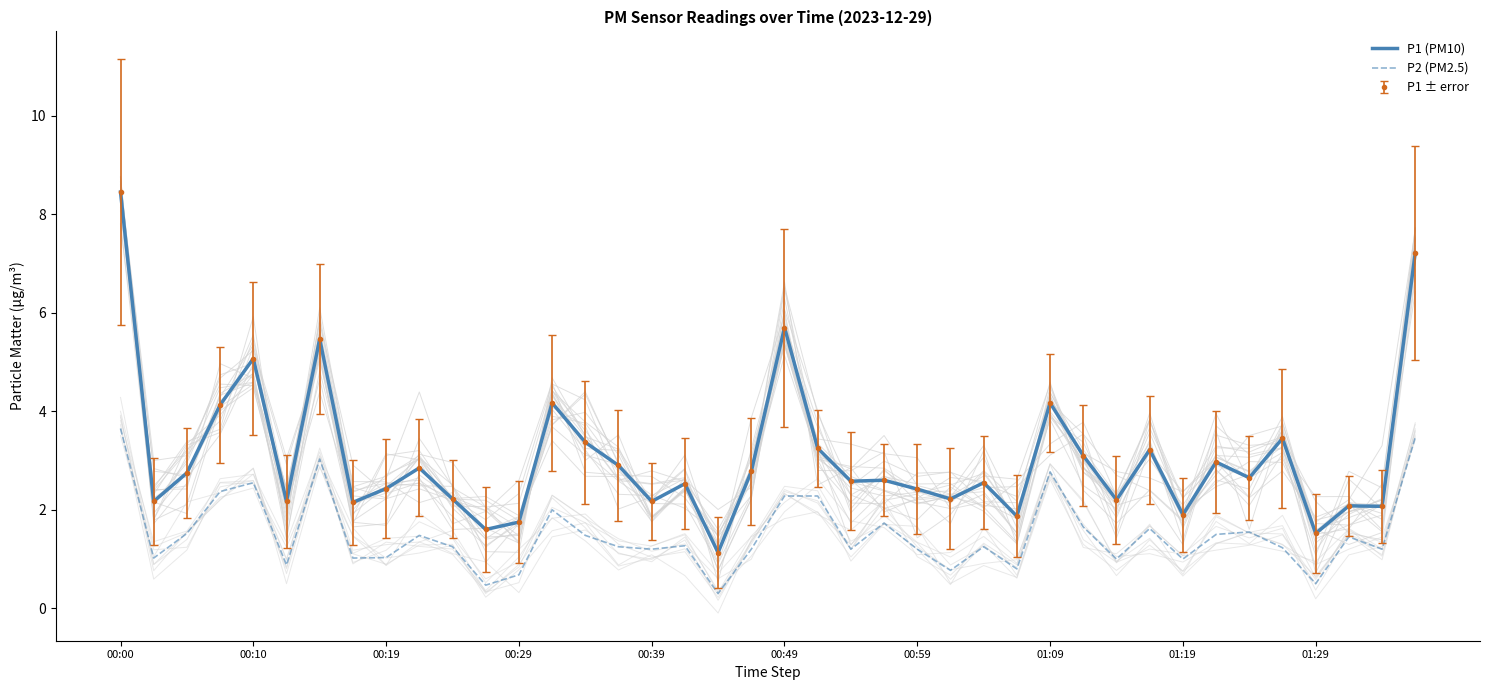

How many series are shown in this chart?

2